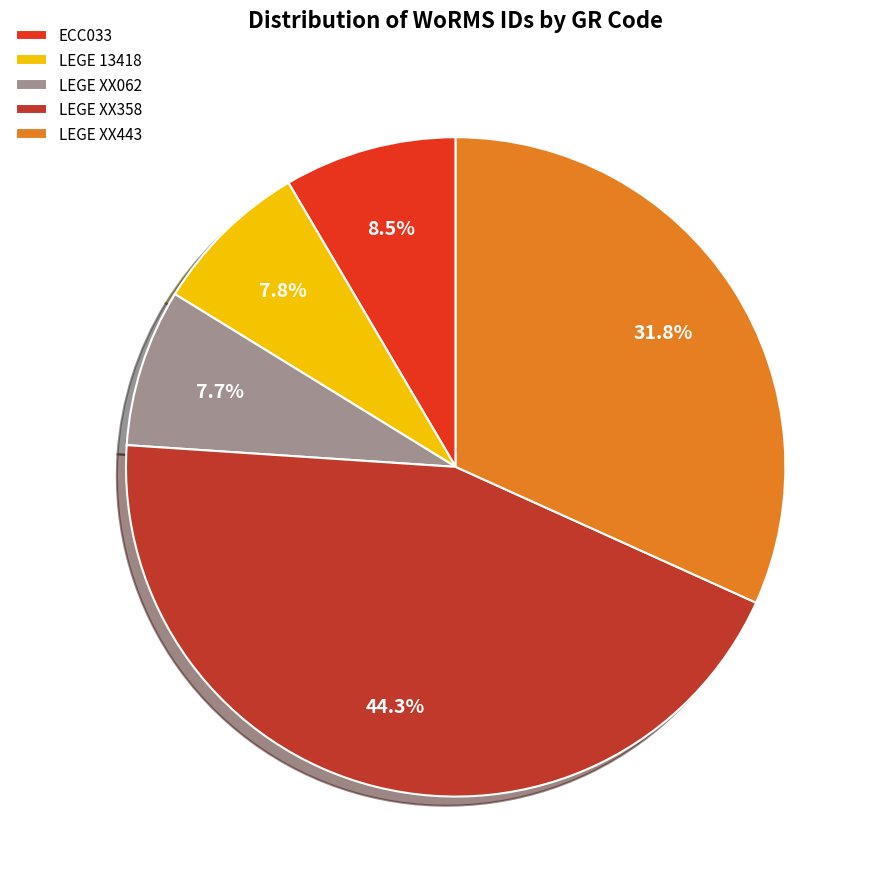

What is the largest slice in the pie chart?

LEGE XX358